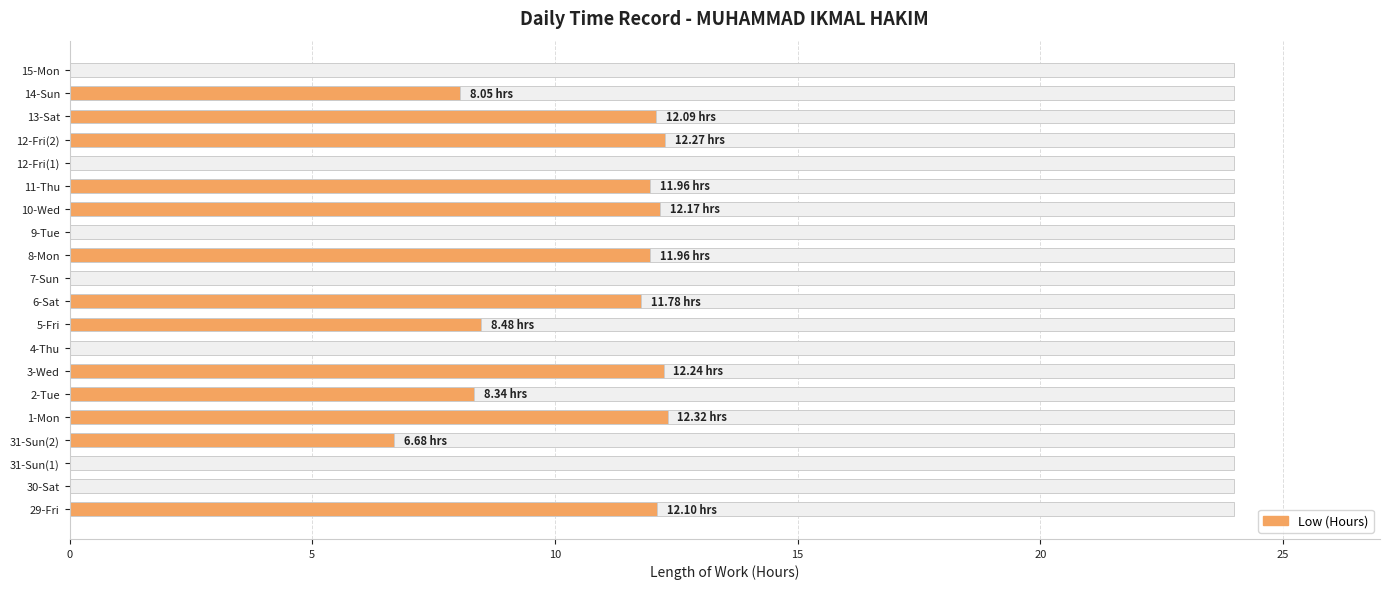

How many data points are above 8?

12